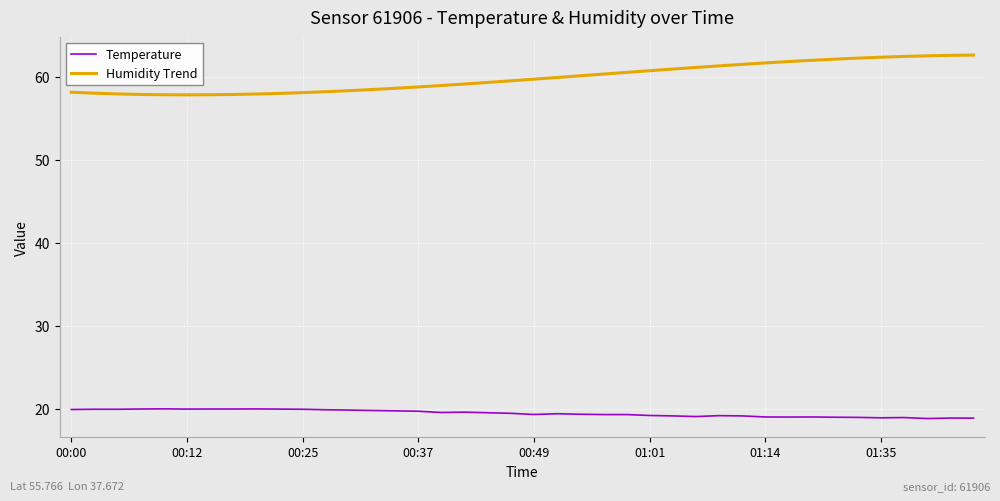

True or false: Temperature and Humidity Trend intersect in this chart.

False